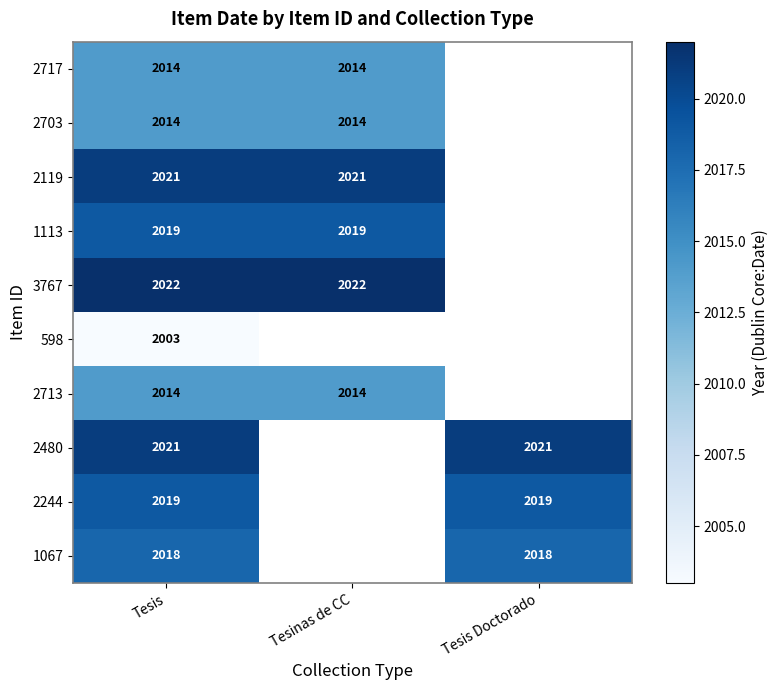

Between Tesis and Tesinas de CC, which is larger?

Tesis